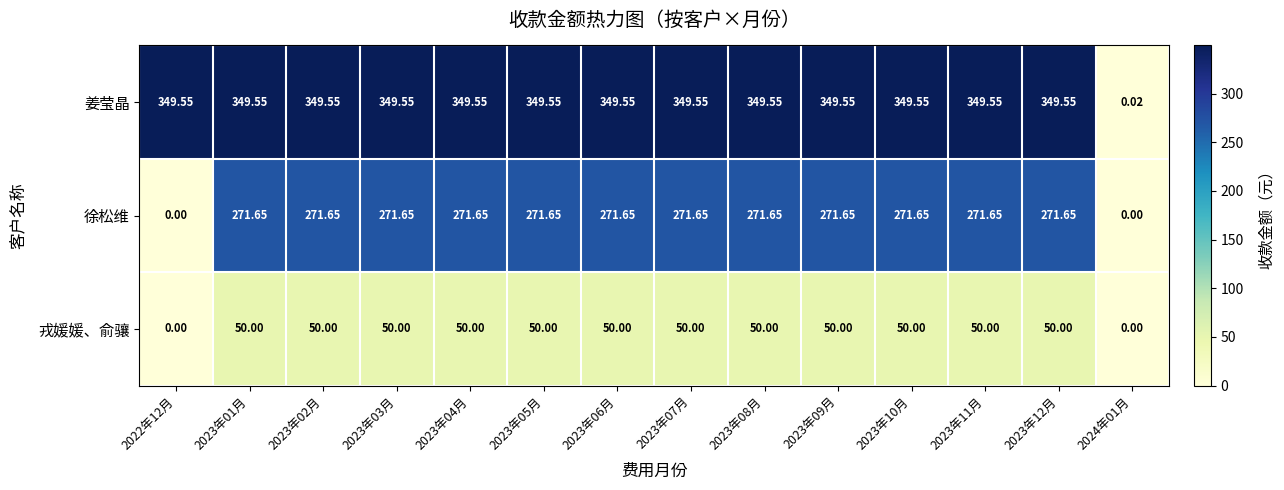

Which series has the largest range (max minus min)?

姜莹晶